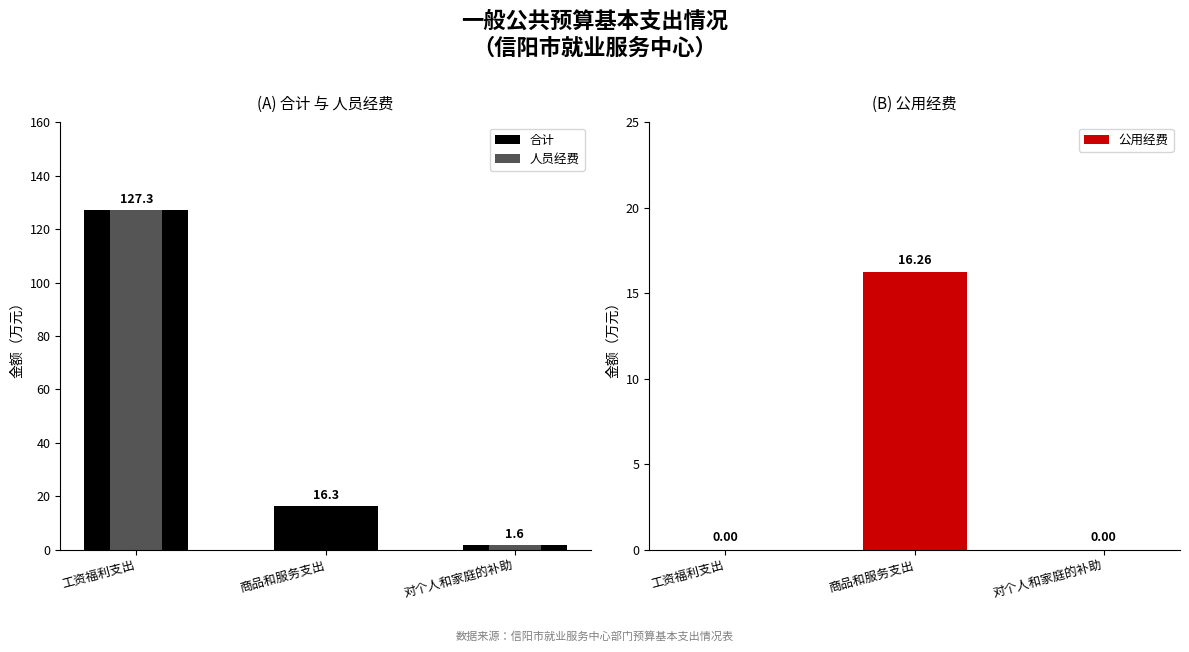

Which category has the lowest value in the 公用经费 series?

工资福利支出